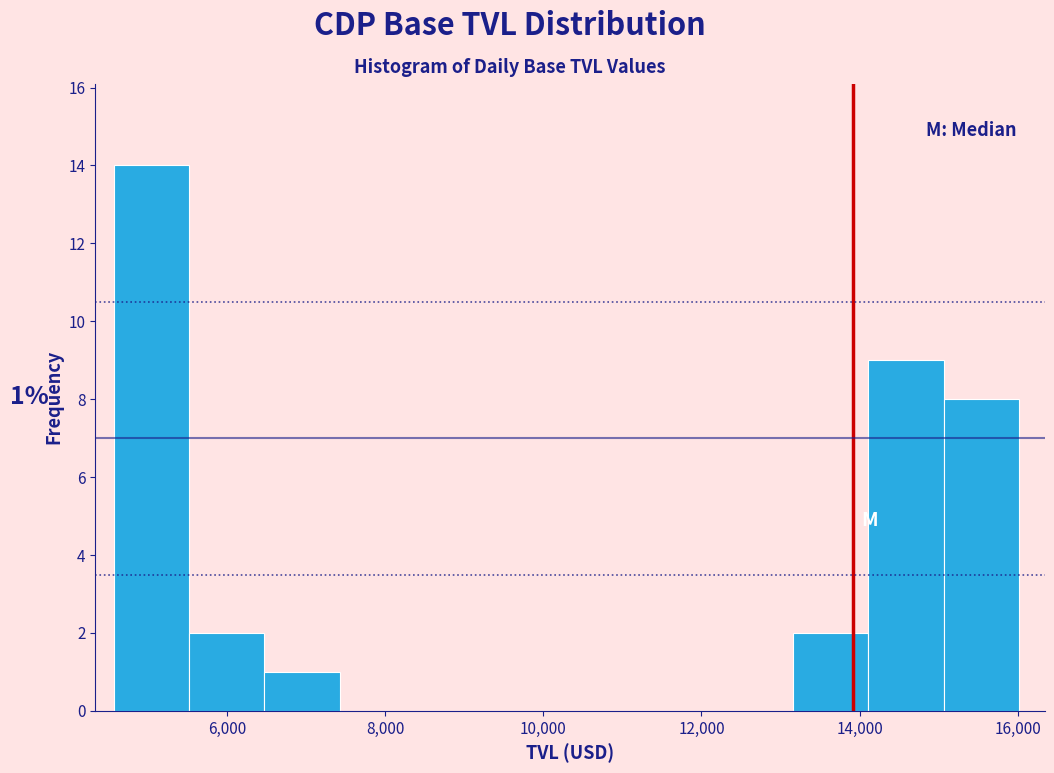

Which range on the x-axis has the tallest bar?

4600 to 5600